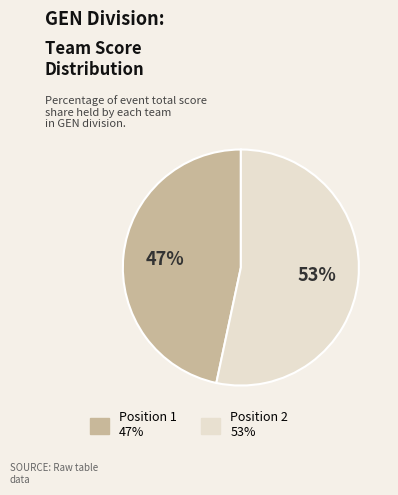

To the nearest percent, what is the average slice percentage?

50%